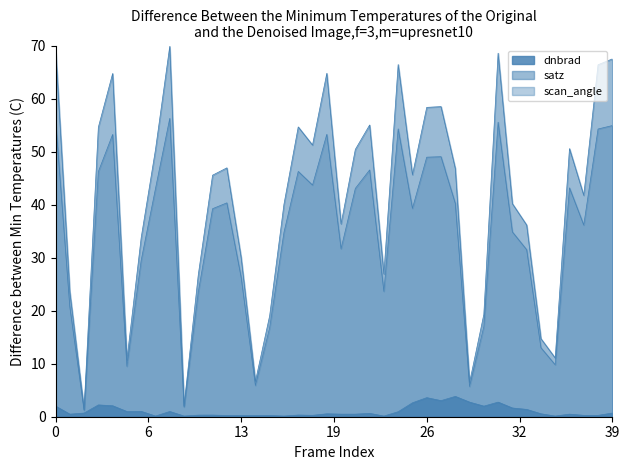

What is the sum of all scan_angle values?

1380.3